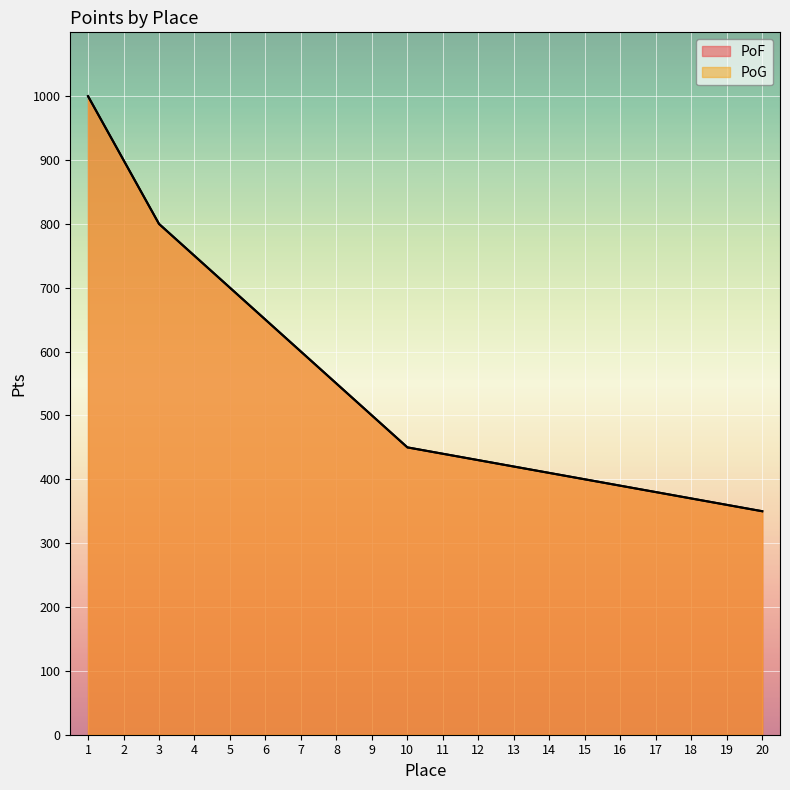

Is the value of PoG at 6 greater than the value of PoF at 4?

No